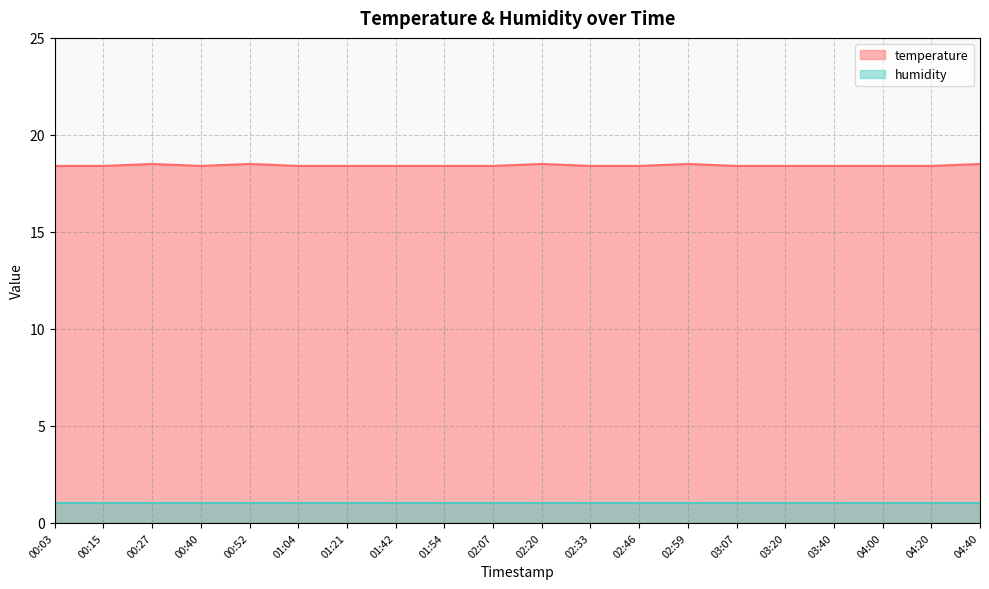

True or false: the data shows 18.4 at 02:46.

True